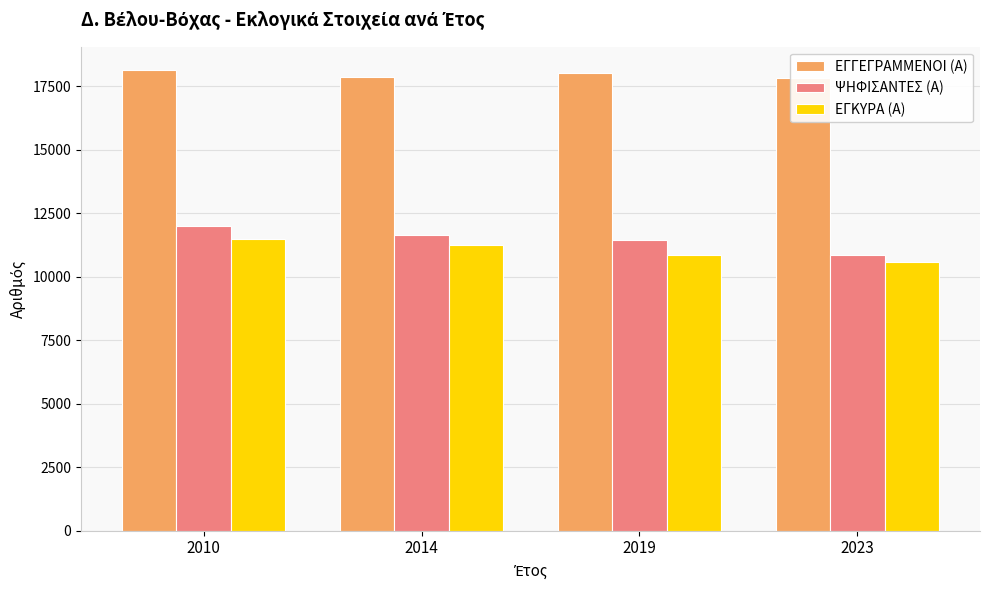

At which label does ΕΓΚΥΡΑ (Α) first exceed 11263?

2010